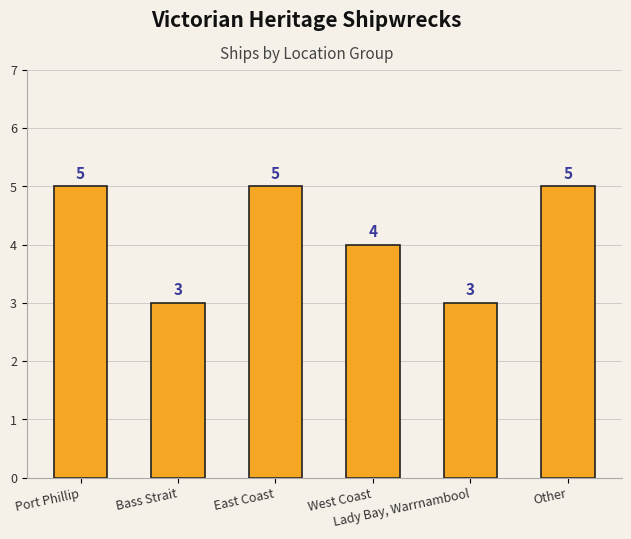

Reading right to left, extract all data points from this chart.

5	3	4	5	3	5